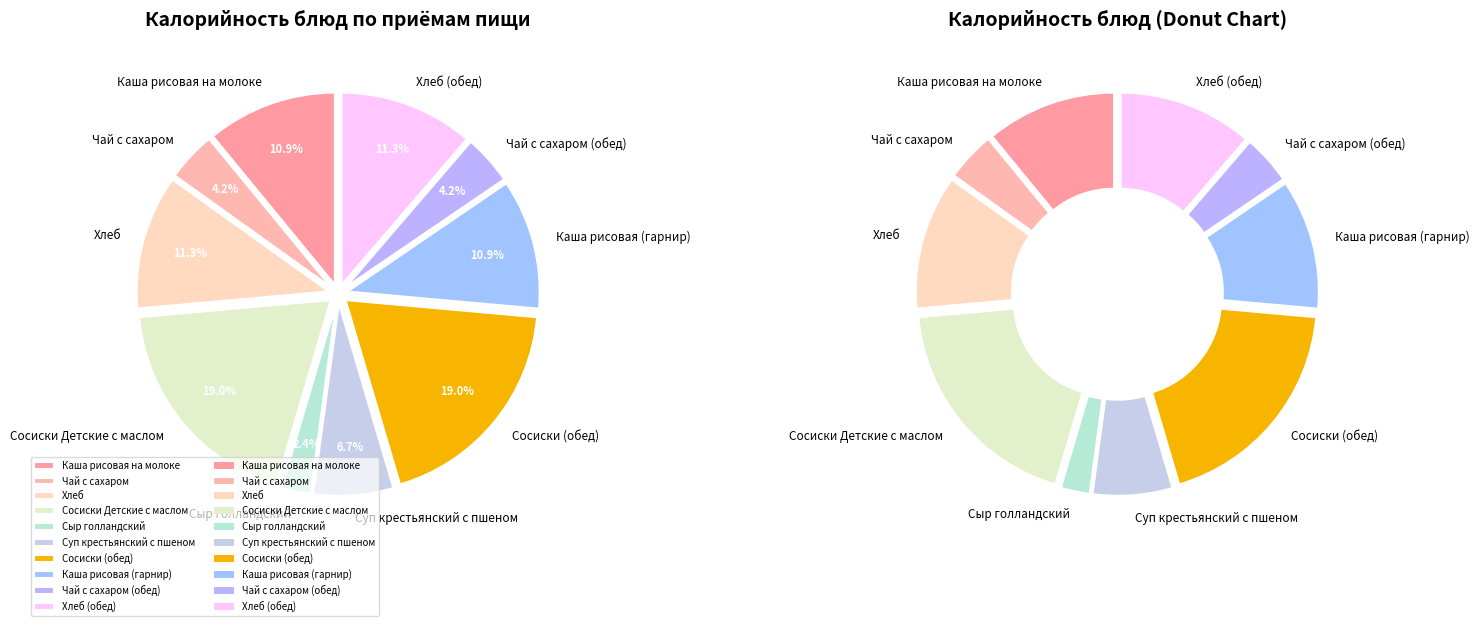

Which slice is the smallest?

Сыр голландский